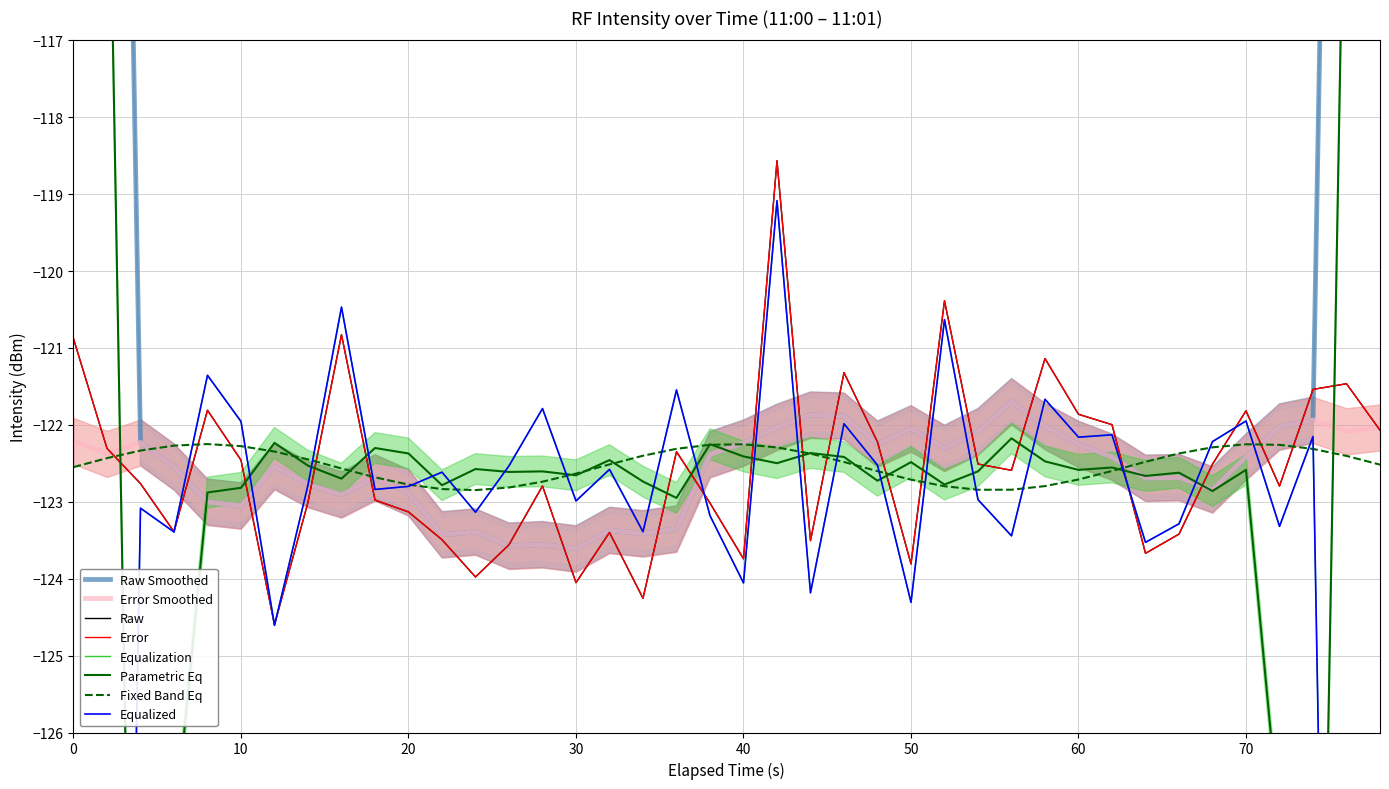

What is the difference between the maximum and second lowest values?

5.7